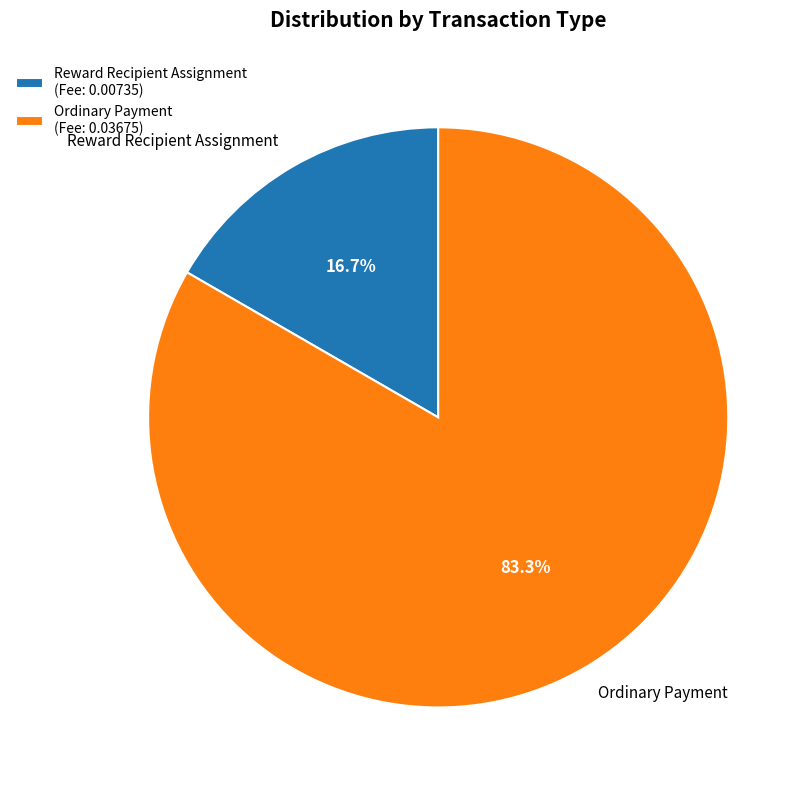

Which has a higher value, Reward Recipient Assignment or Ordinary Payment?

Ordinary Payment